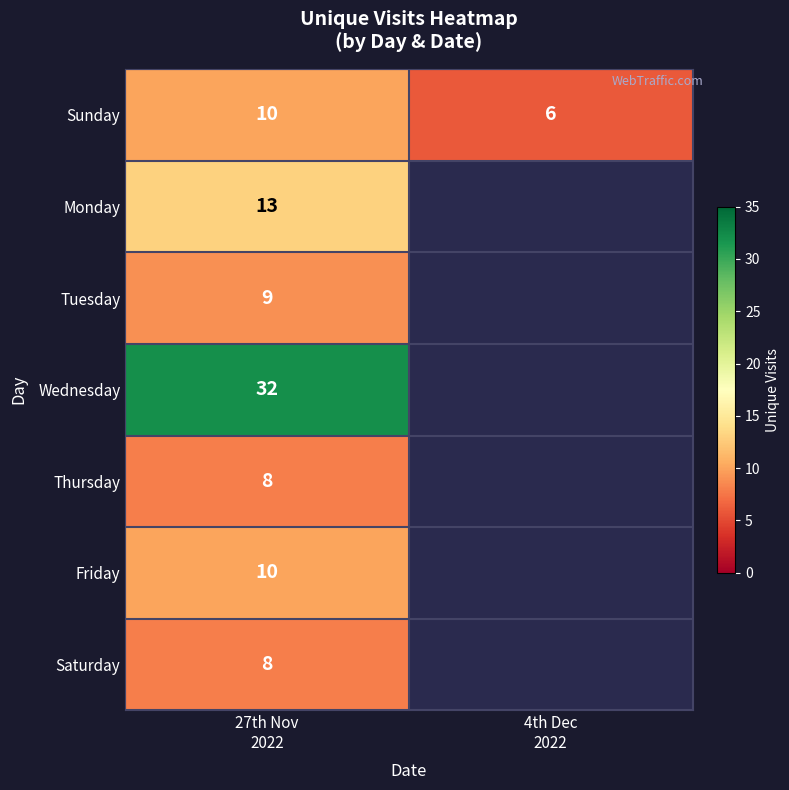

What is the difference between the maximum and minimum values in the Sunday series?

4